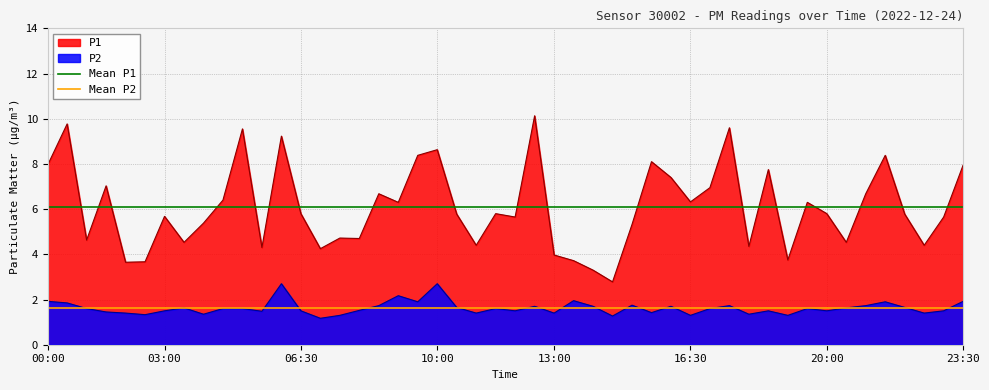

What is the sum of all Mean P1 values?

12.2